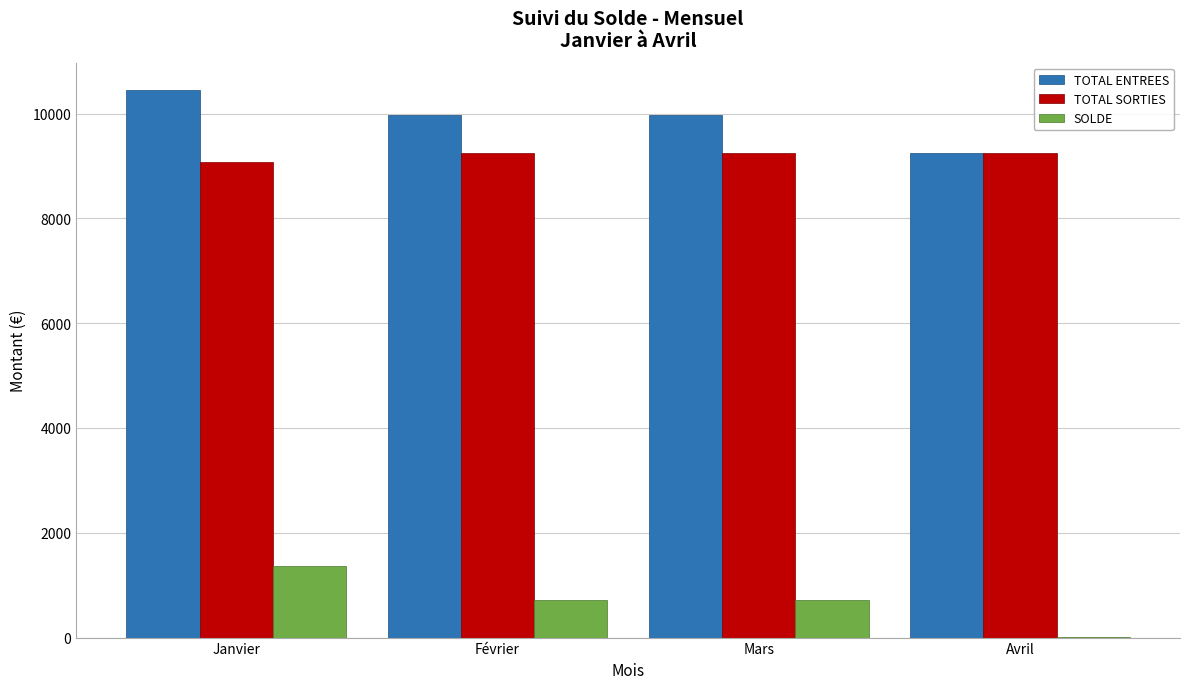

Which series has the largest total across all categories?

TOTAL ENTREES